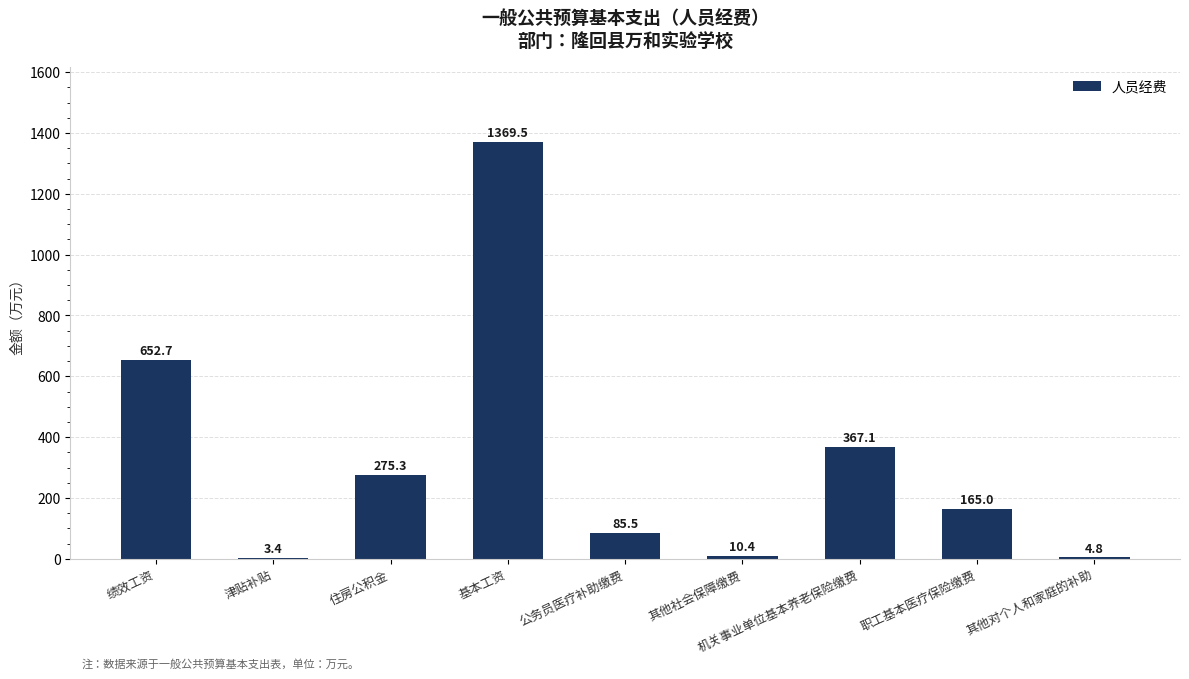

Reading left to right, list all the values displayed in this chart.

绩效工资=652.7	津贴补贴=3.4	住房公积金=275.3	基本工资=1369.5	公务员医疗补助缴费=85.5	其他社会保障缴费=10.4	机关事业单位基本养老保险缴费=367.1	职工基本医疗保险缴费=165.0	其他对个人和家庭的补助=4.8